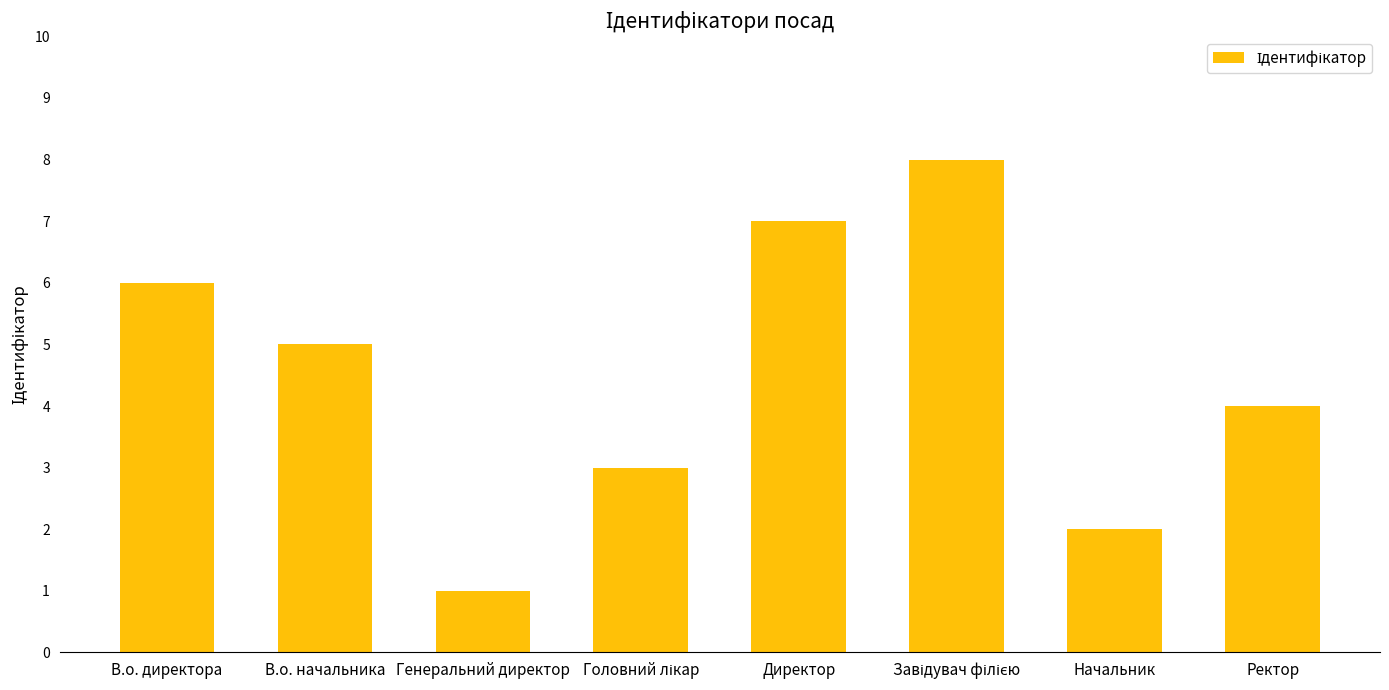

What is the maximum value shown in the chart?

8